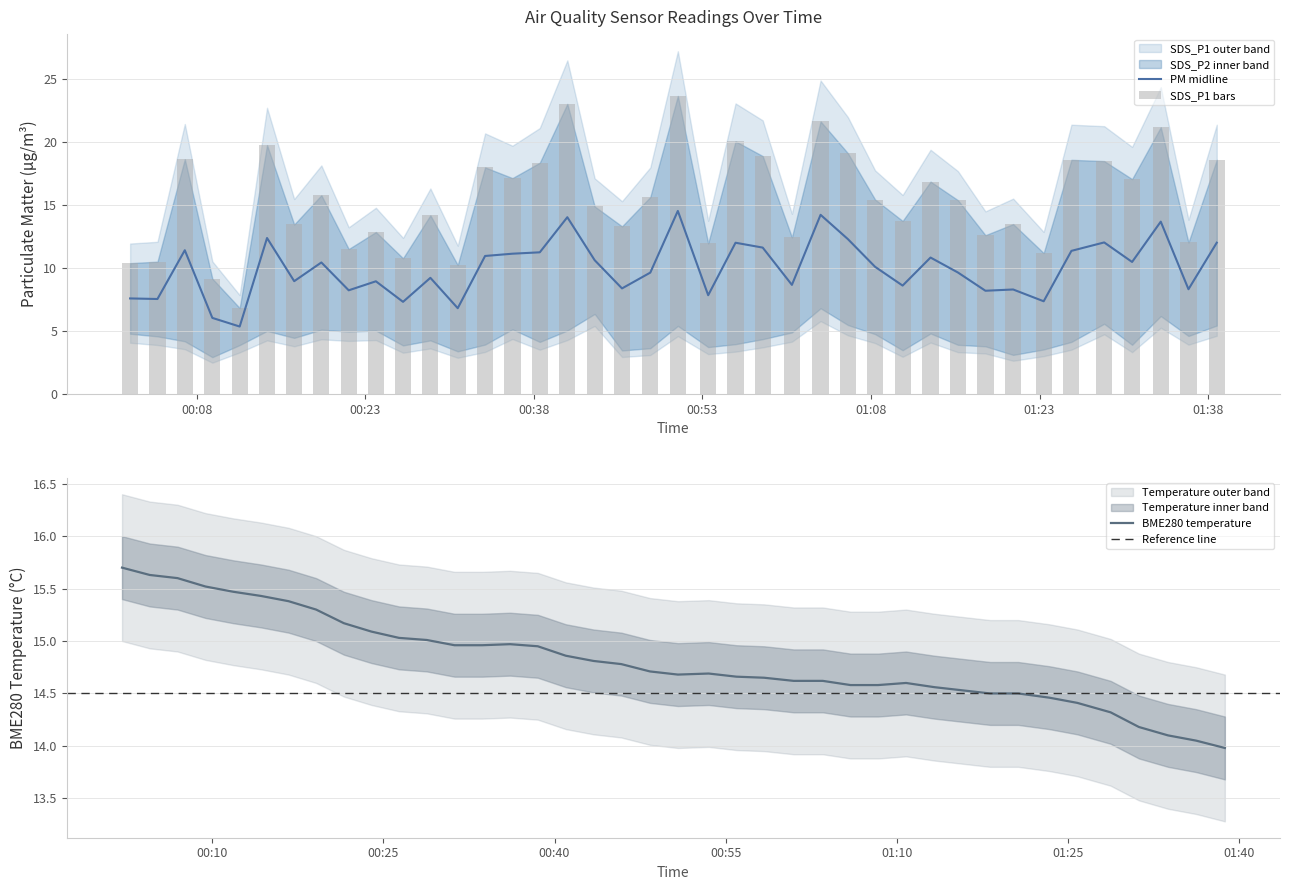

What is the lowest value of the BME280 temperature series?

14.0